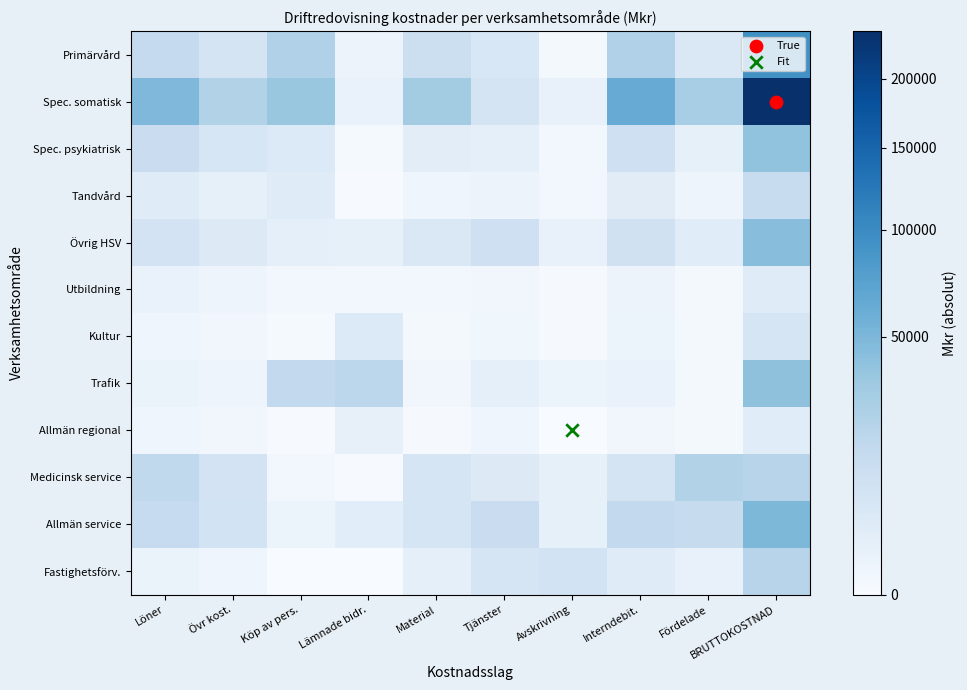

What is the total value across all series at Tjänster?

52383